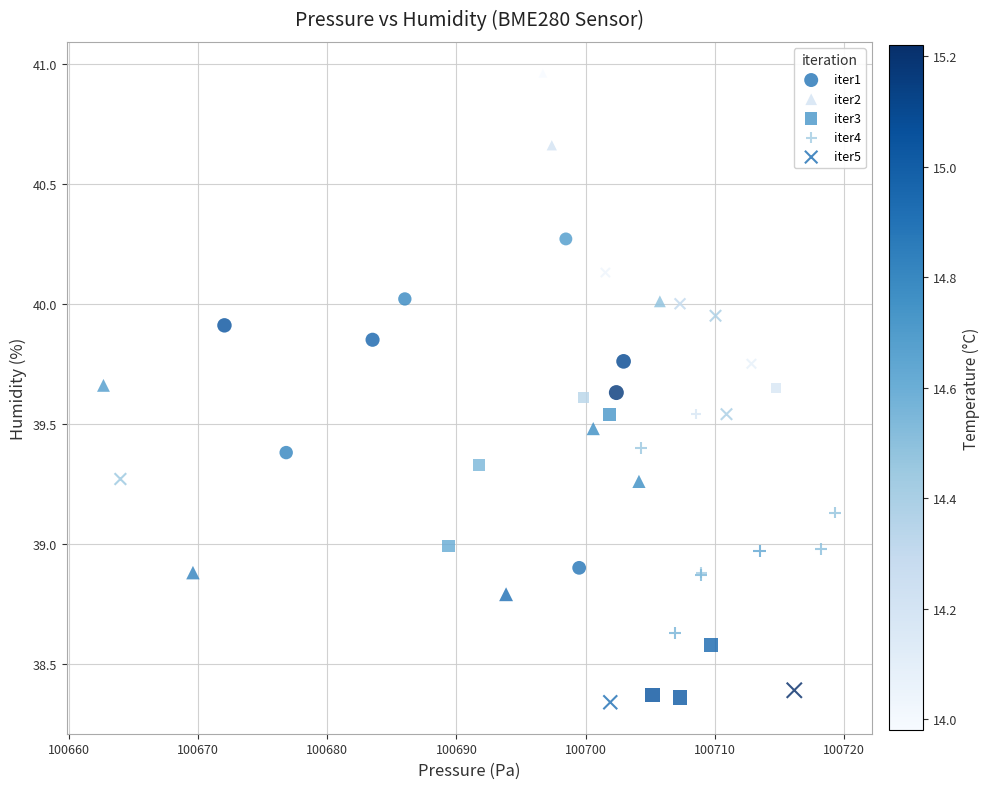

Which series has the largest Y range (max minus min)?

iter2